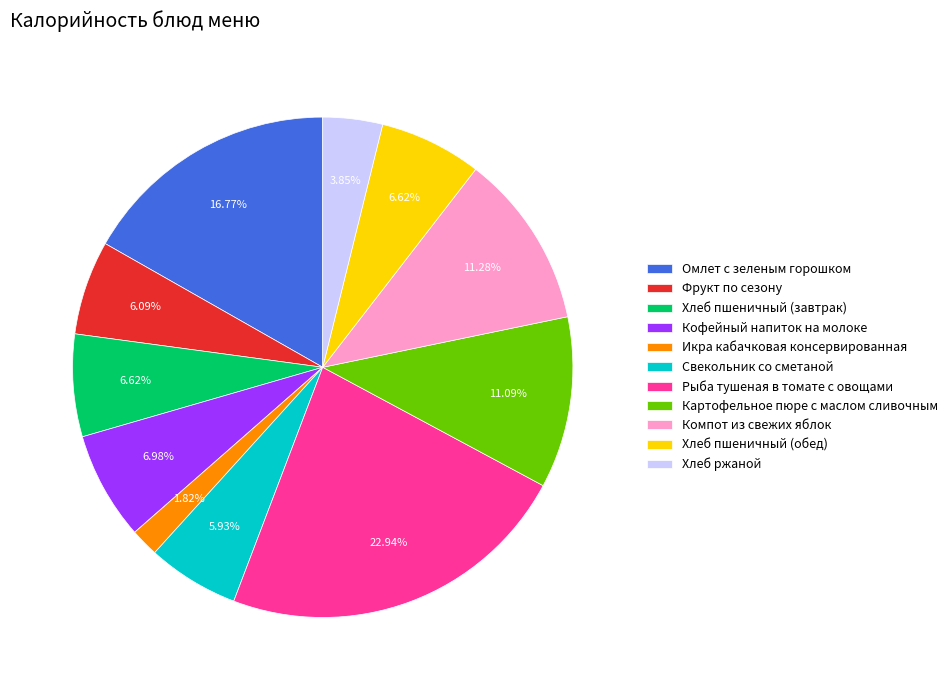

Count the number of slices in the pie.

11